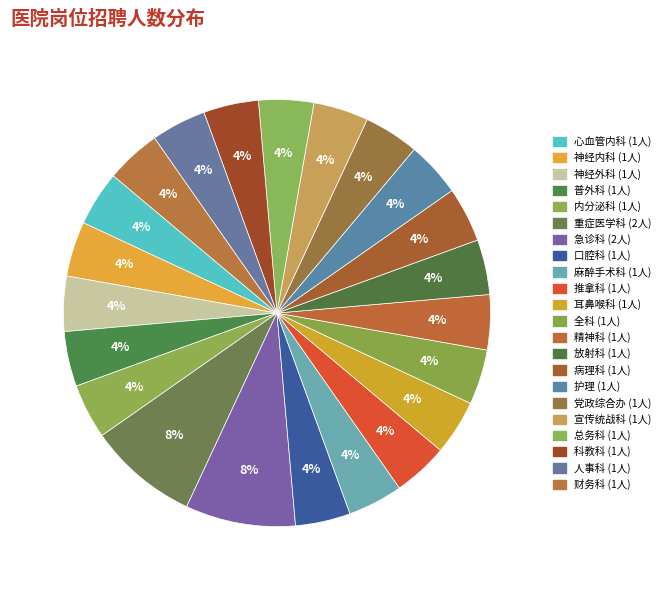

What is the ratio of the value at 放射科 to the value at 总务科?

1.0